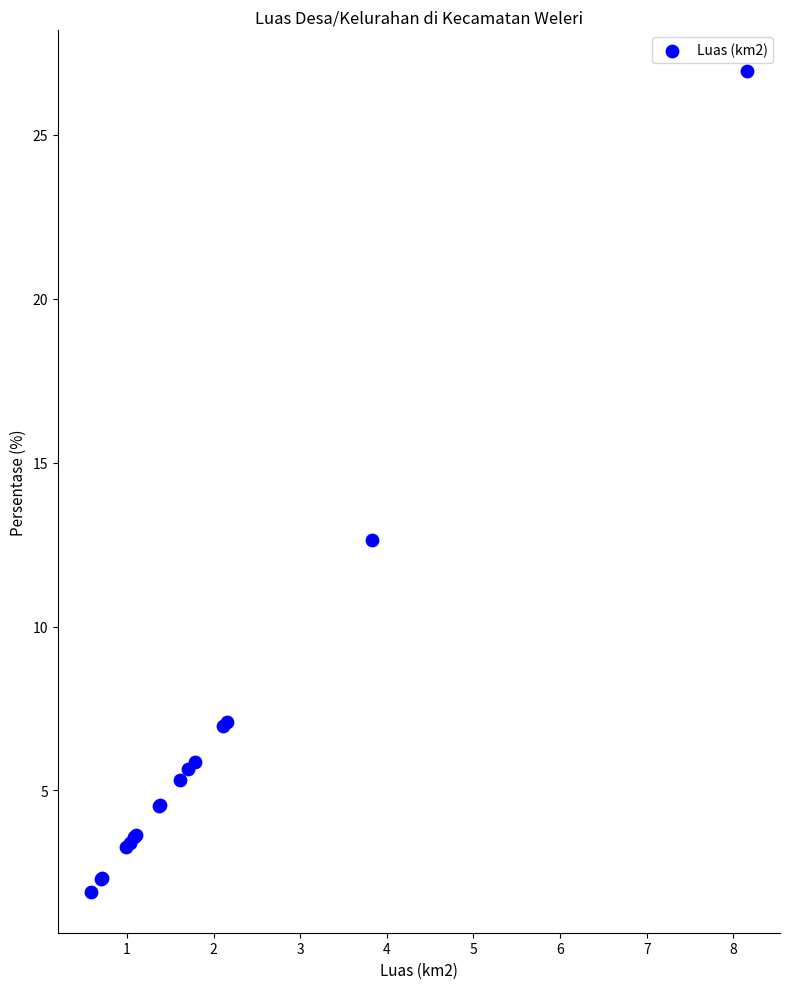

What Y value in the scatter plot is closest to 14?

12.6